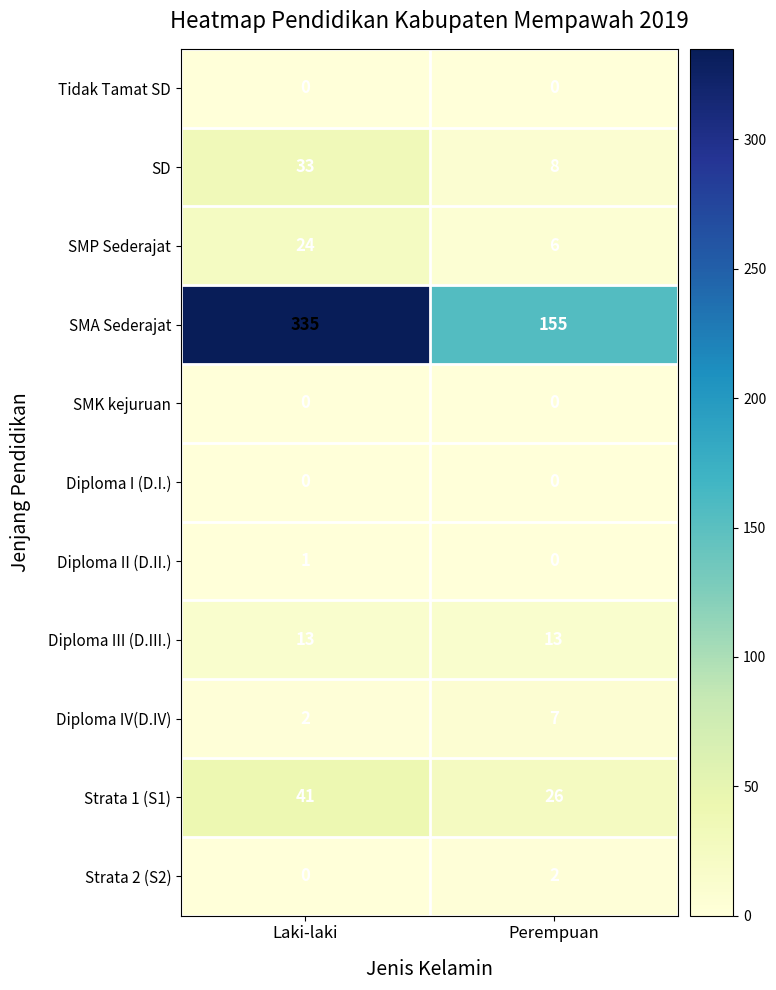

At how many categories does at least one series exceed 316?

1